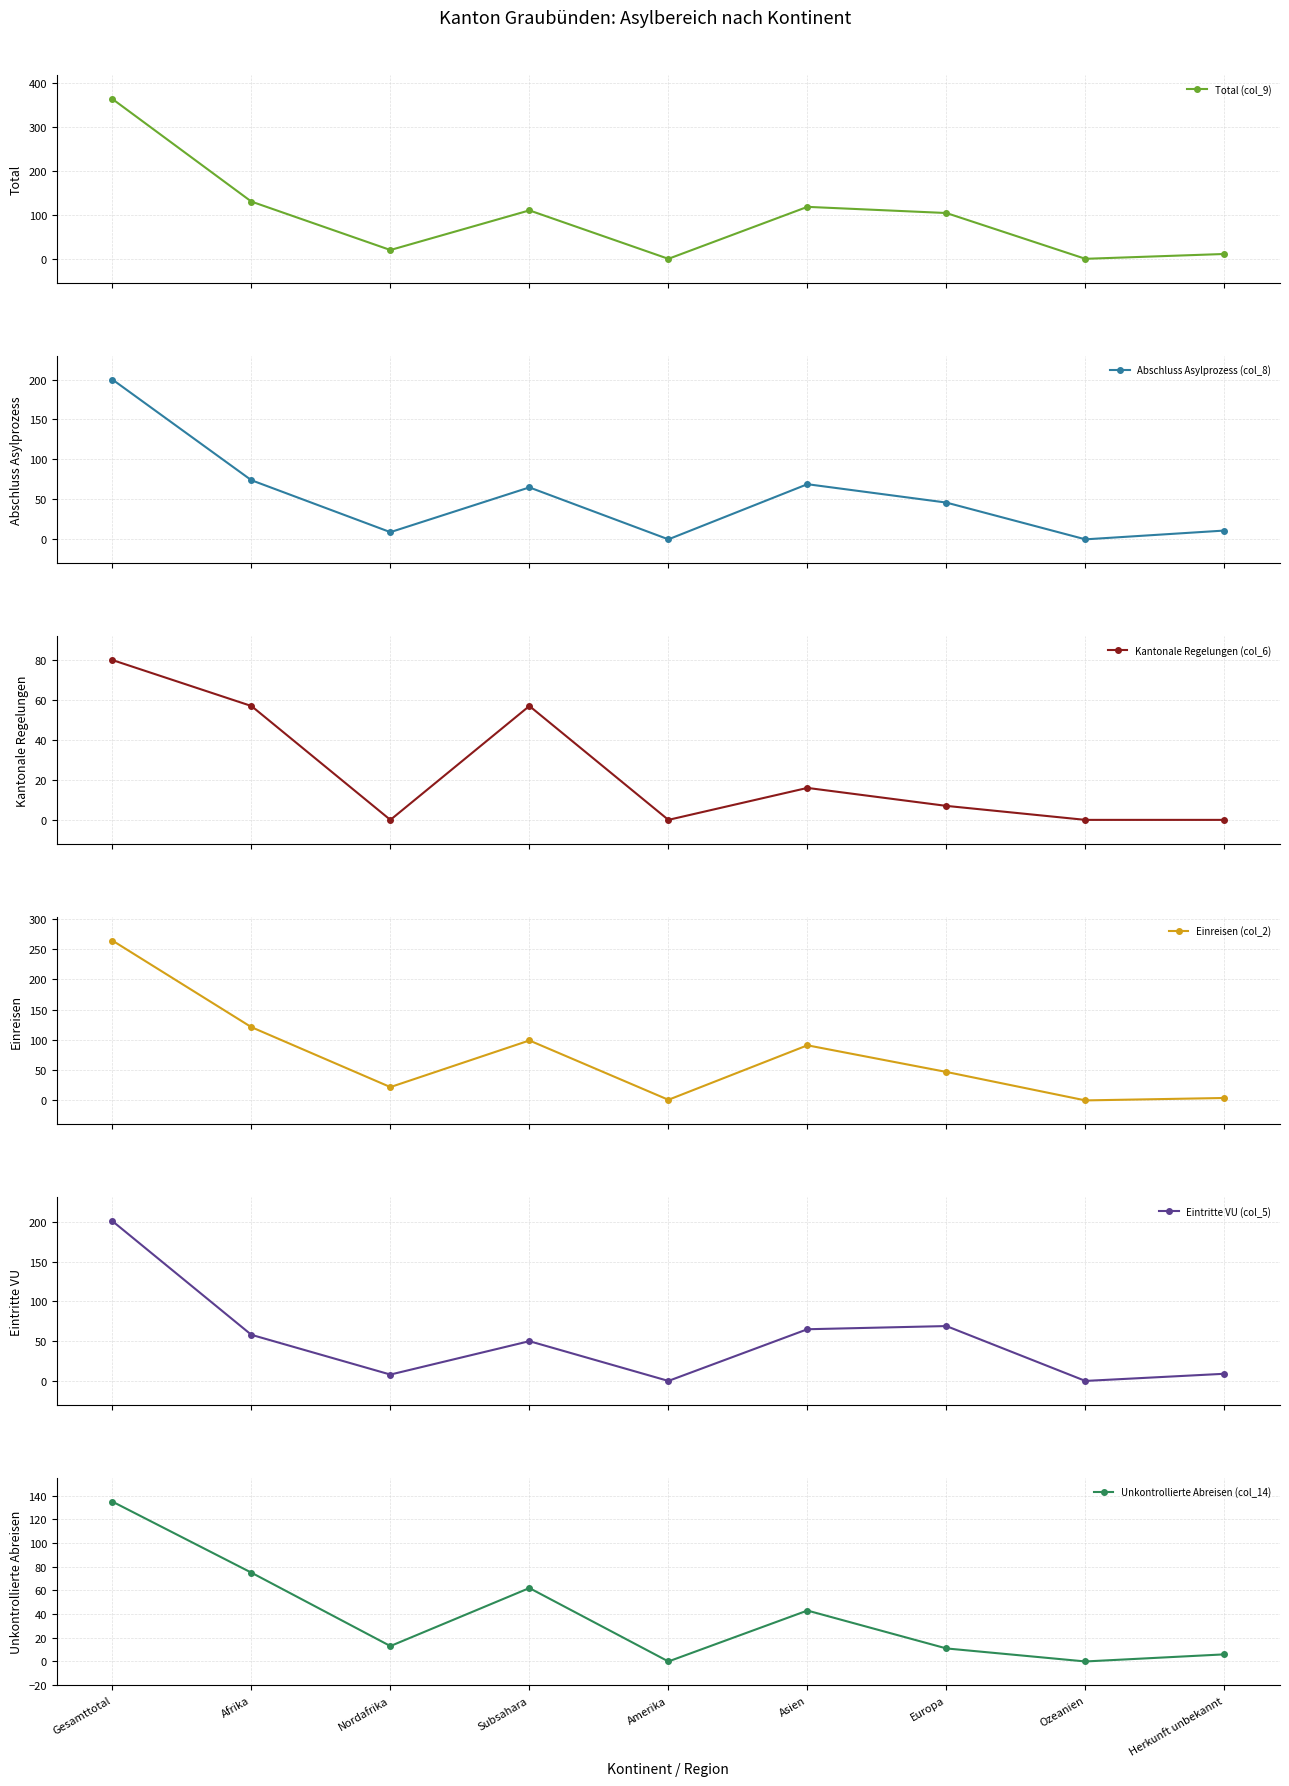

Read the Total (col_9) value at Asien, to the nearest 5.

120